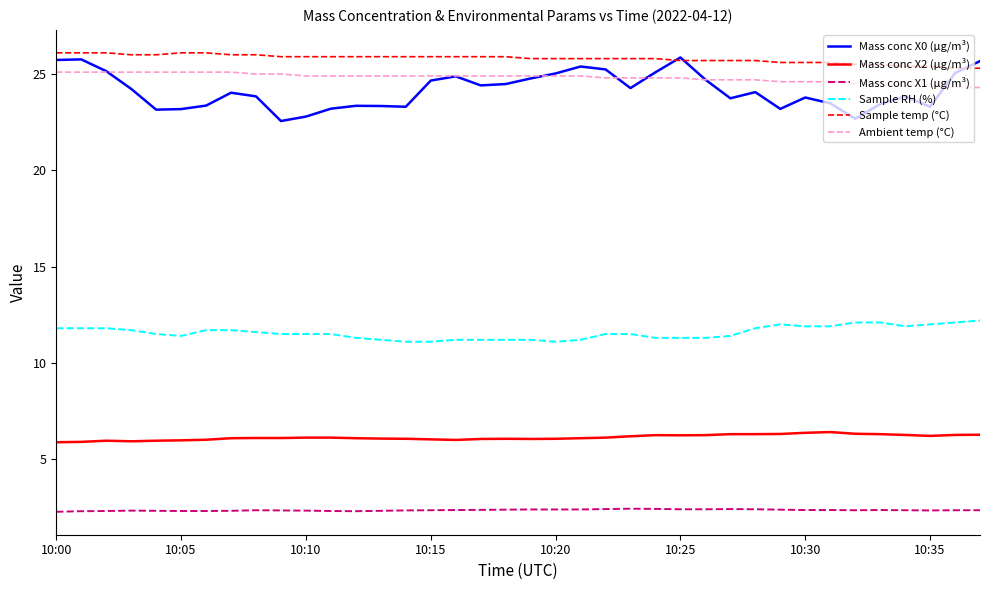

Which series has the widest spread of values?

Mass conc X0 (μg/m³)